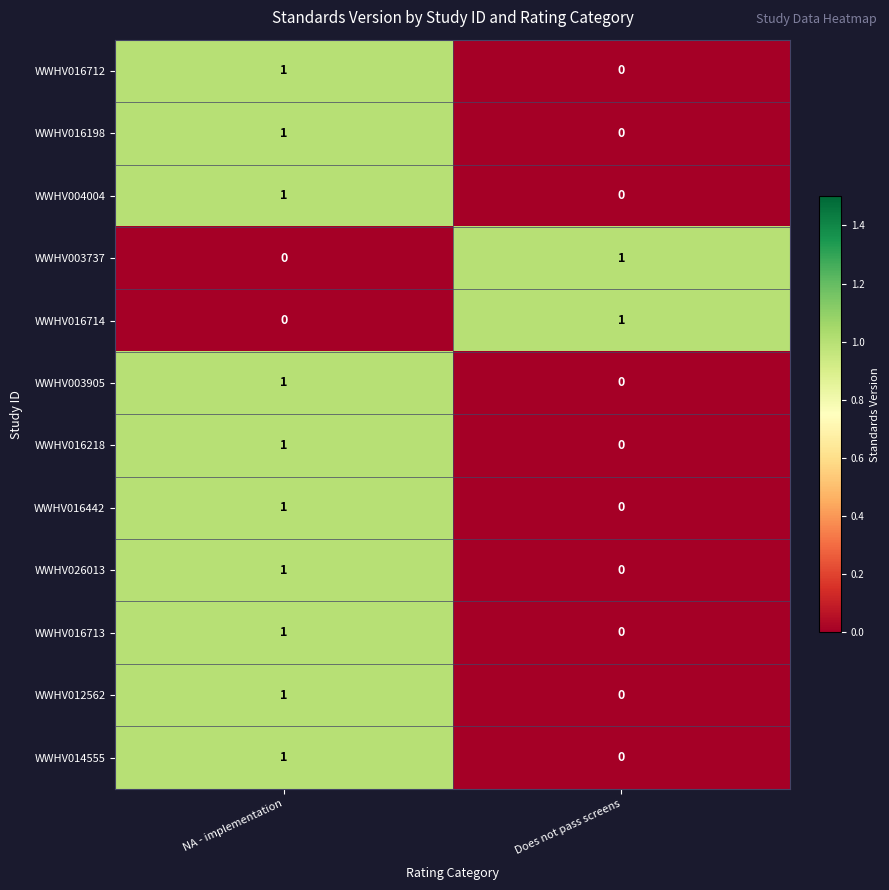

The WWHV016218 series shows 1 at Does not pass screens. True or false?

False